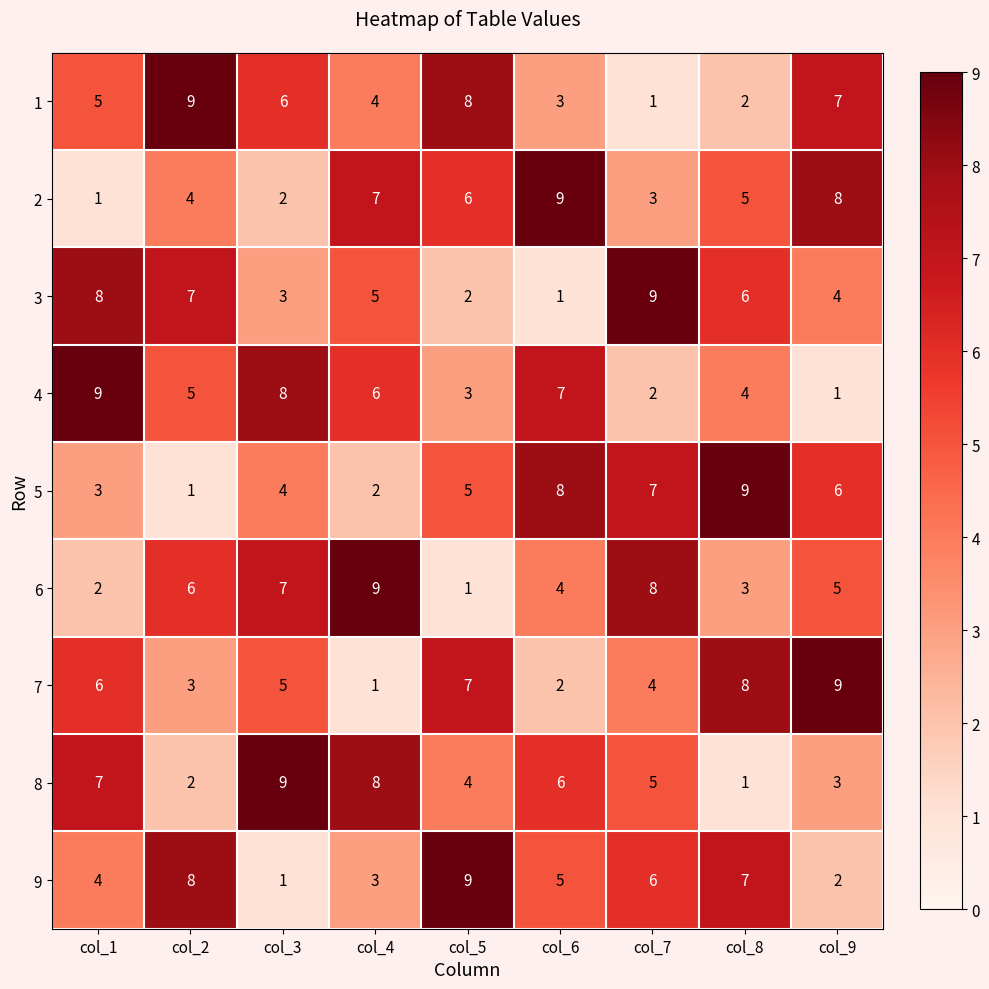

What is the sum of all 4 values?

45